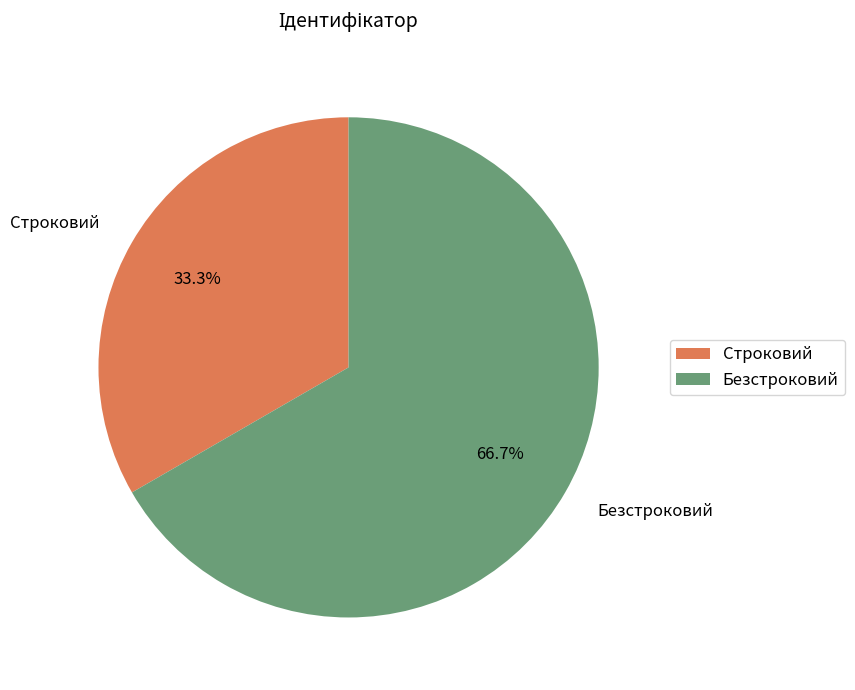

True or false: Безстроковий accounts for 57% of the total.

False